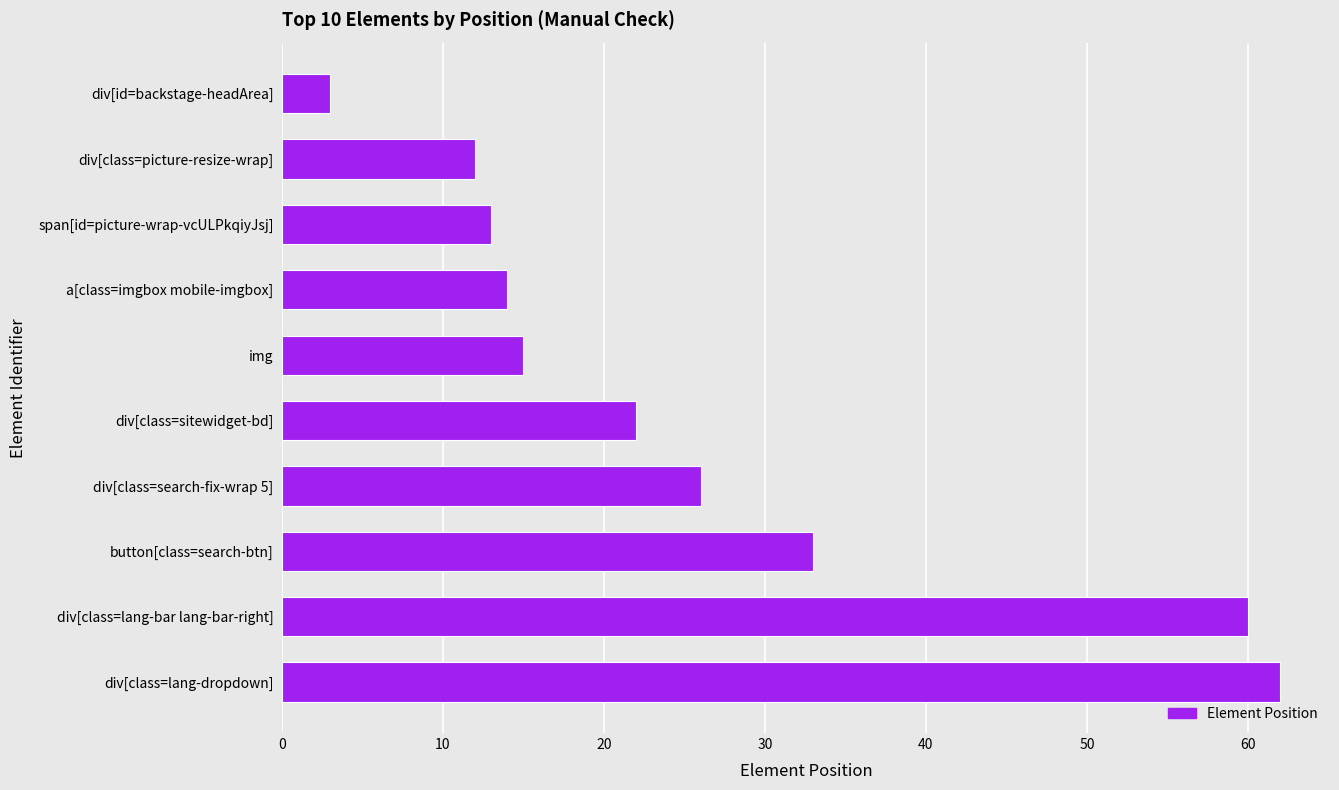

List the labels in order of value, smallest first.

div[id=backstage-headArea], div[class=picture-resize-wrap], span[id=picture-wrap-vcULPkqiyJsj], a[class=imgbox mobile-imgbox], img, div[class=sitewidget-bd], div[class=search-fix-wrap 5], button[class=search-btn], div[class=lang-bar lang-bar-right], div[class=lang-dropdown]